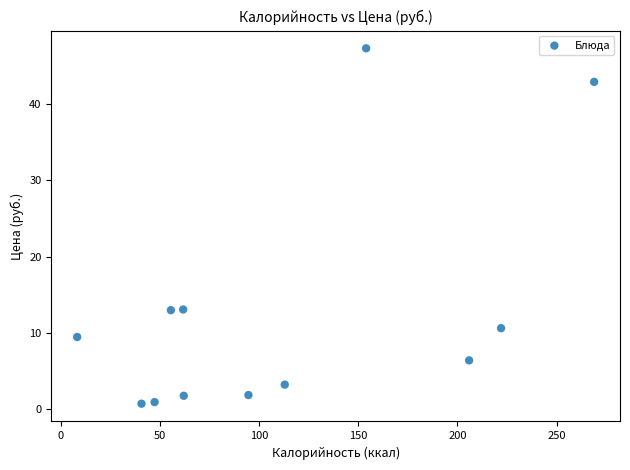

What is the average X value?

111.2